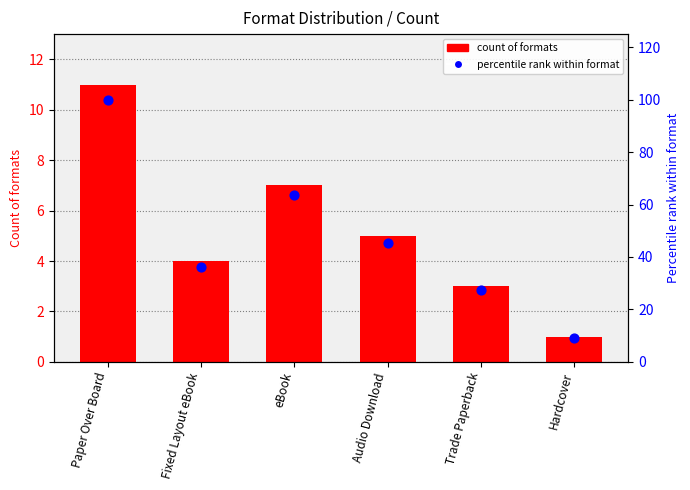

Which series reaches the minimum Y coordinate?

Count of formats